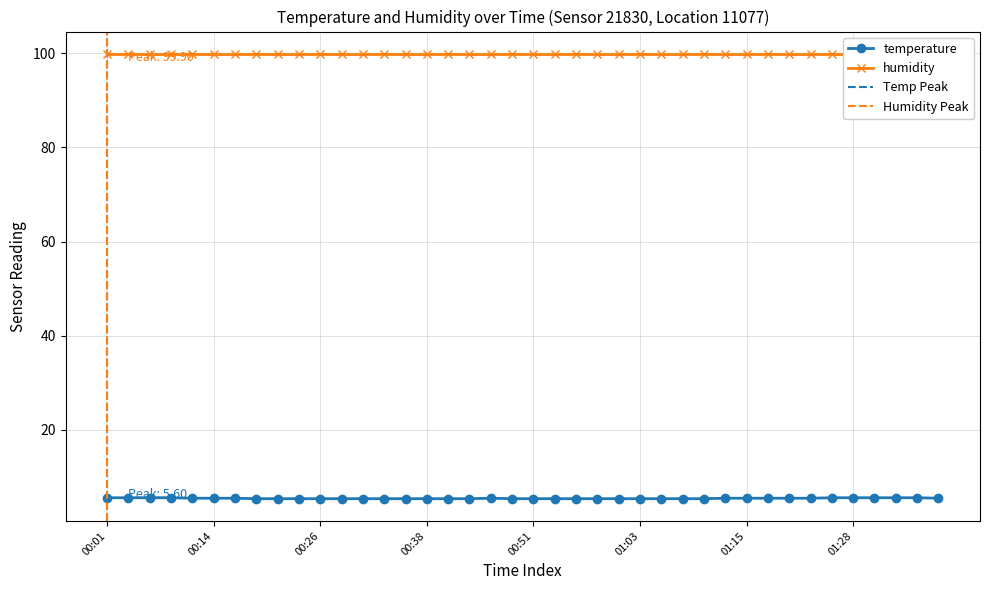

Count the values in the range 5 to 6.

40